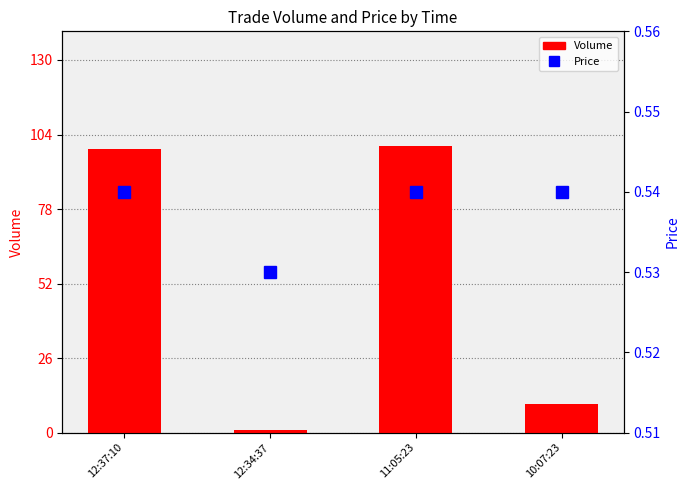

Is the value of Volume at 11:05:23 greater than the value of Price at 12:37:10?

Yes